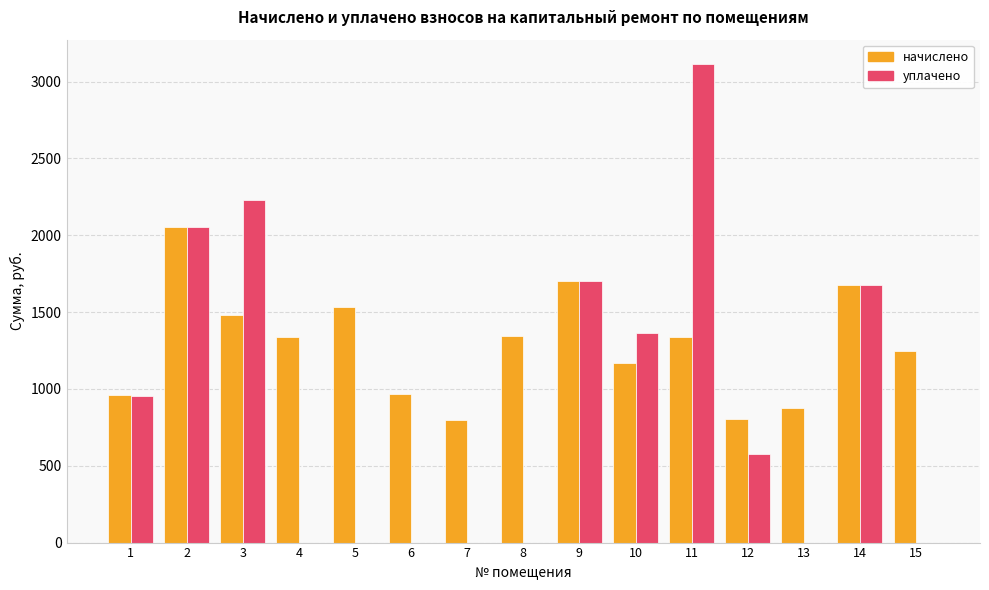

Is the value of начислено at 12 greater than the value of уплачено at 5?

Yes